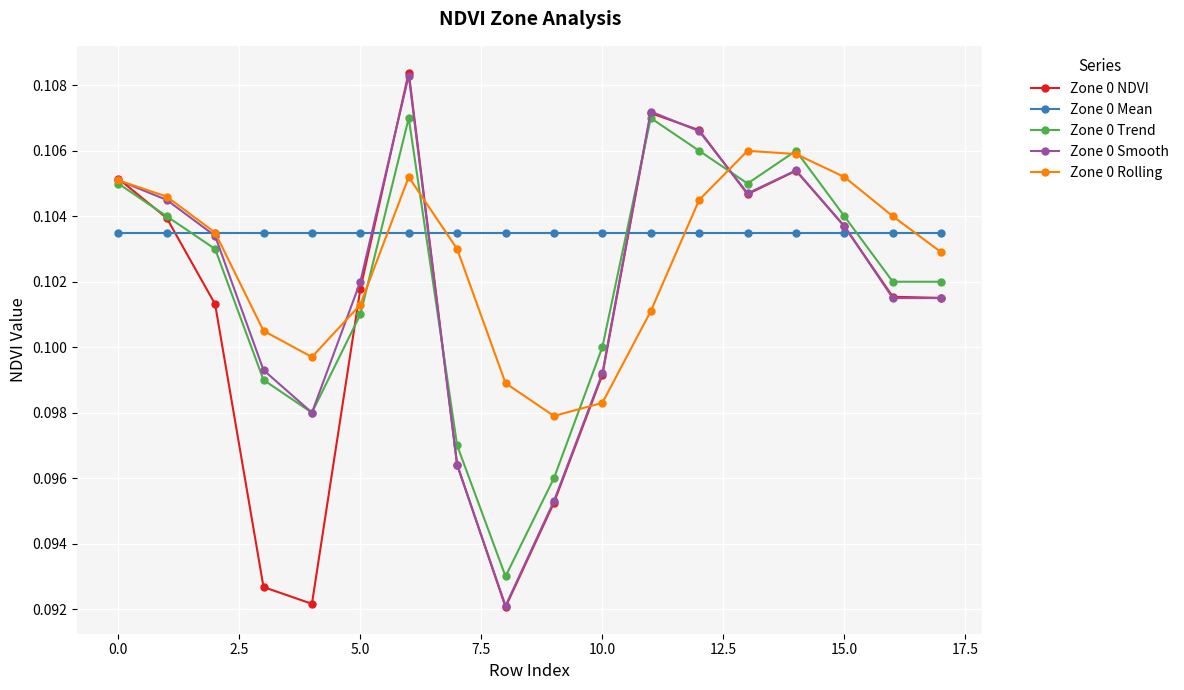

True or false: Zone 0 Rolling has more than 1 interior local peaks.

True